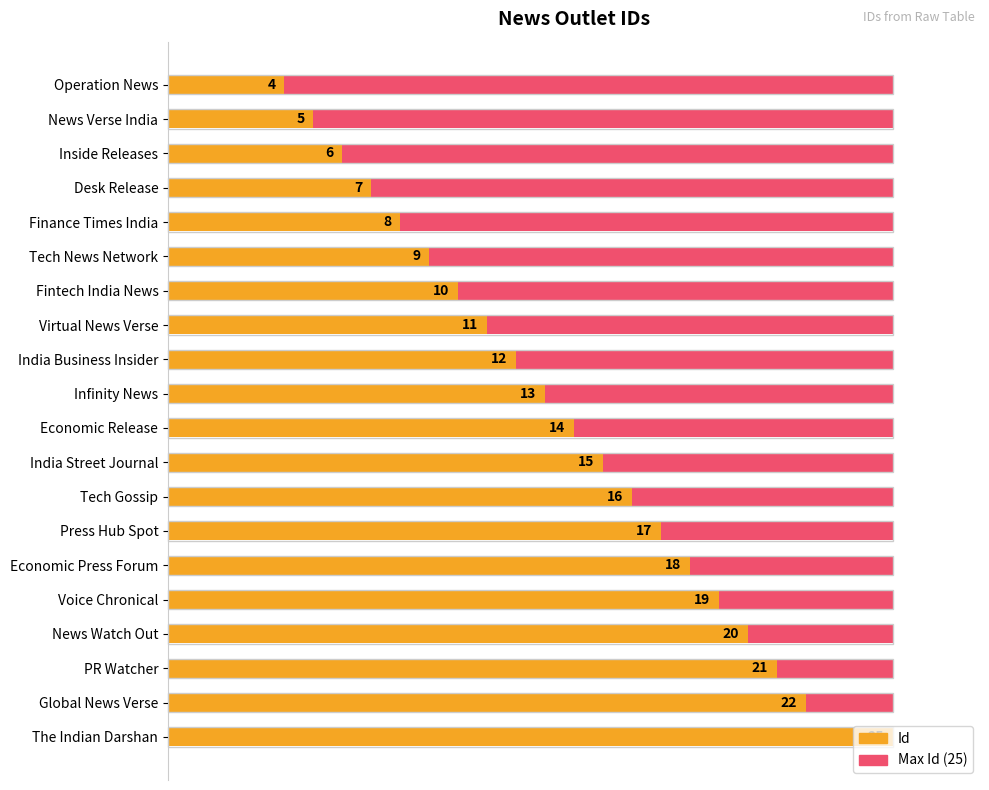

What is the maximum value for Id?

25.0